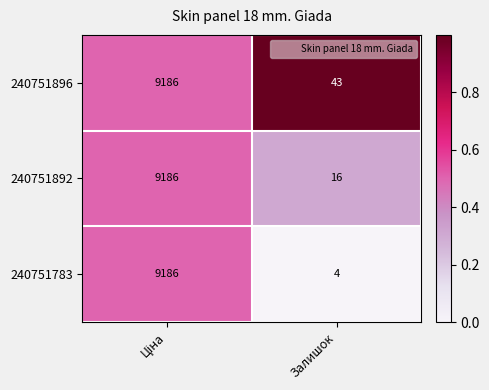

What is the sum of all 240751783 values?

9190